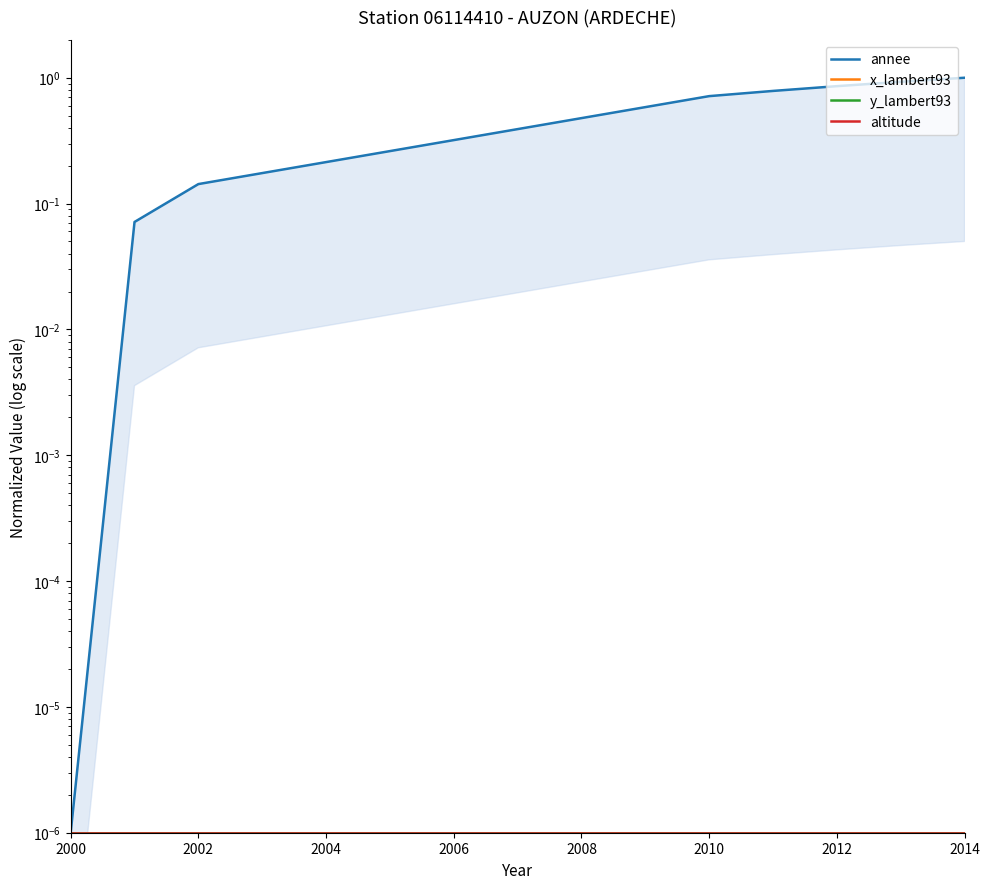

How many series are shown in this chart?

4